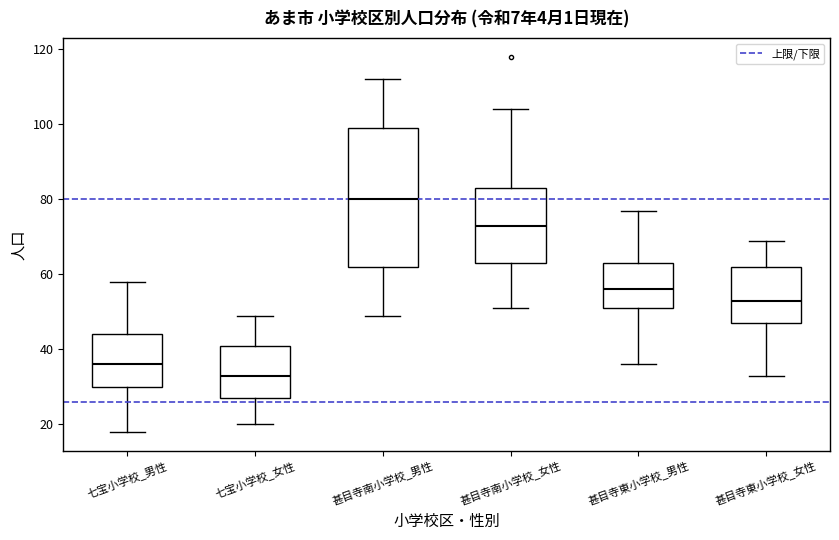

Which box's median line is the highest?

甚目寺南小学校_男性